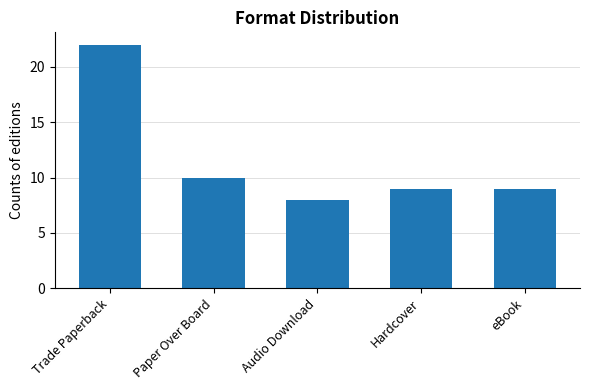

What is the sum of all values?

58